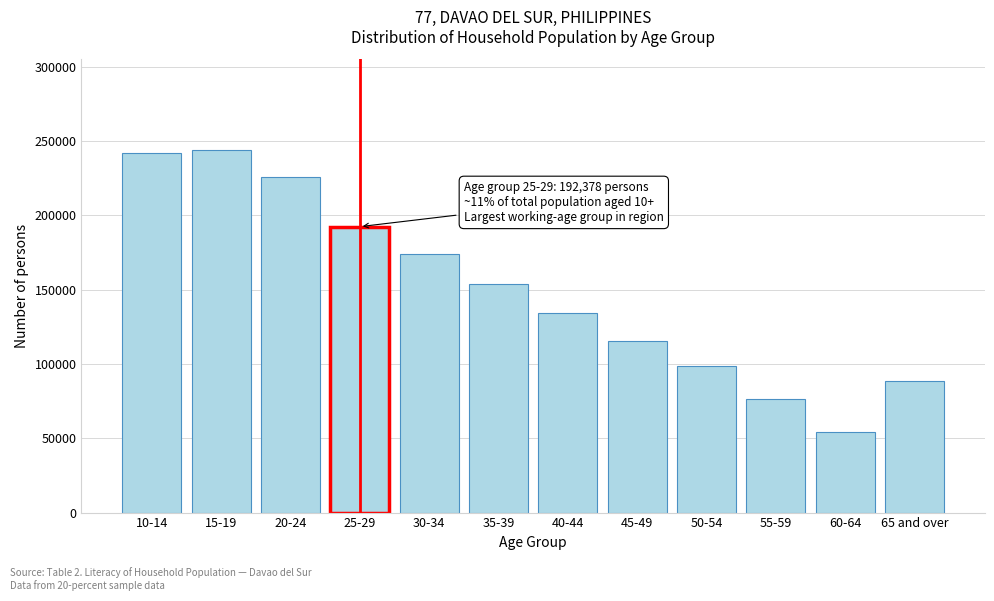

Reading right to left, transcribe all the data shown in this chart.

88686	54017	76186	98494	115309	134042	153473	174048	192378	225531	243978	241878